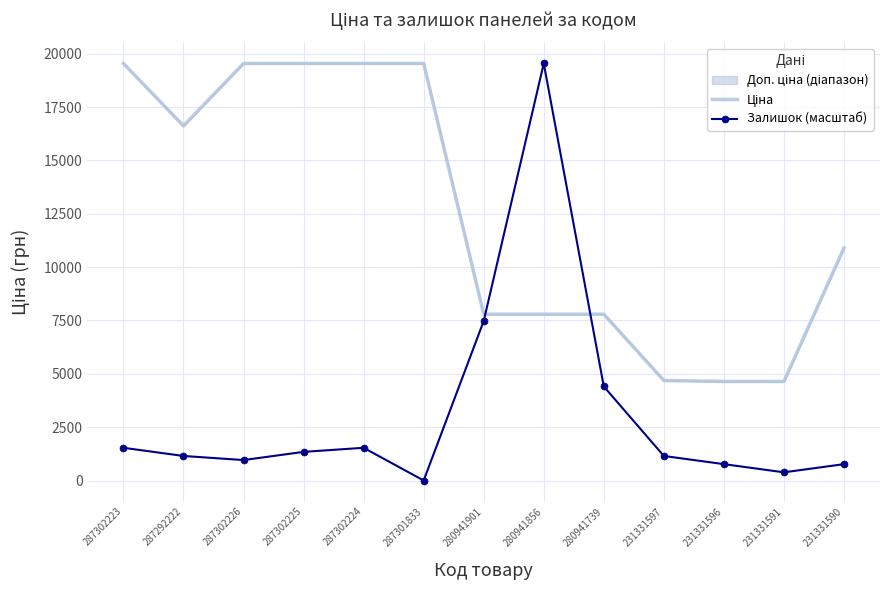

Which series has the largest total across all categories?

Ціна